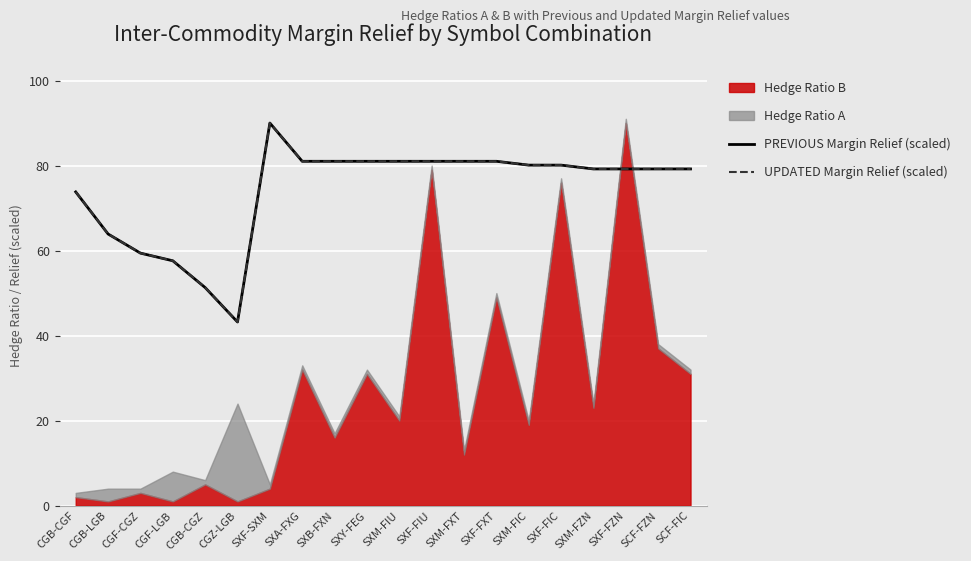

Is it true that UPDATED Margin Relief (scaled) equals 143.5 at SXM-FIU?

False